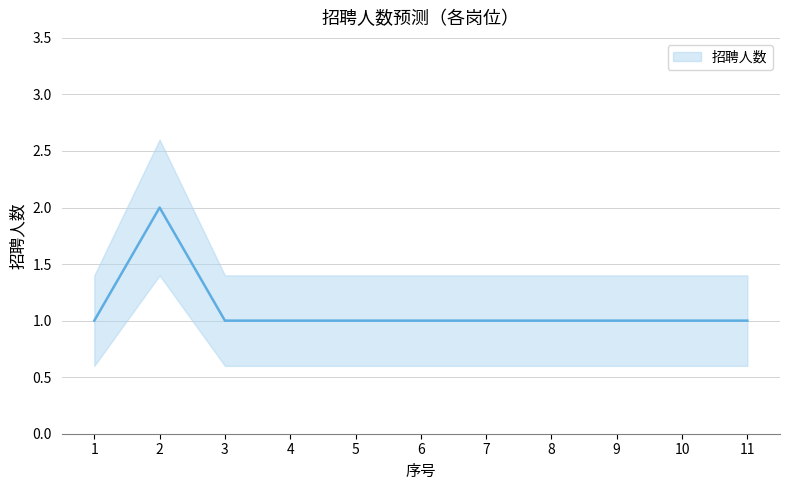

True or false: 招聘人数_lower has a value of 0.6 at 6.

True